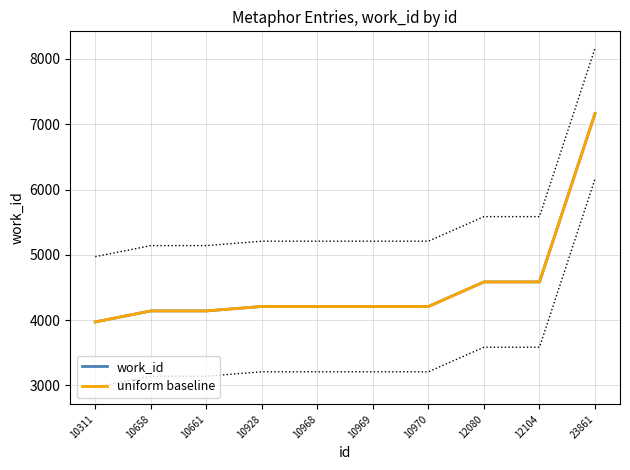

Reading left to right, transcribe all the data shown in this chart.

work_id: 10311=3972	10658=4141	10661=4141	10928=4209	10968=4209	10969=4209	10970=4209	12080=4585	12104=4585	23861=7163
uniform baseline: 10311=3972	10658=4141	10661=4141	10928=4209	10968=4209	10969=4209	10970=4209	12080=4585	12104=4585	23861=7163